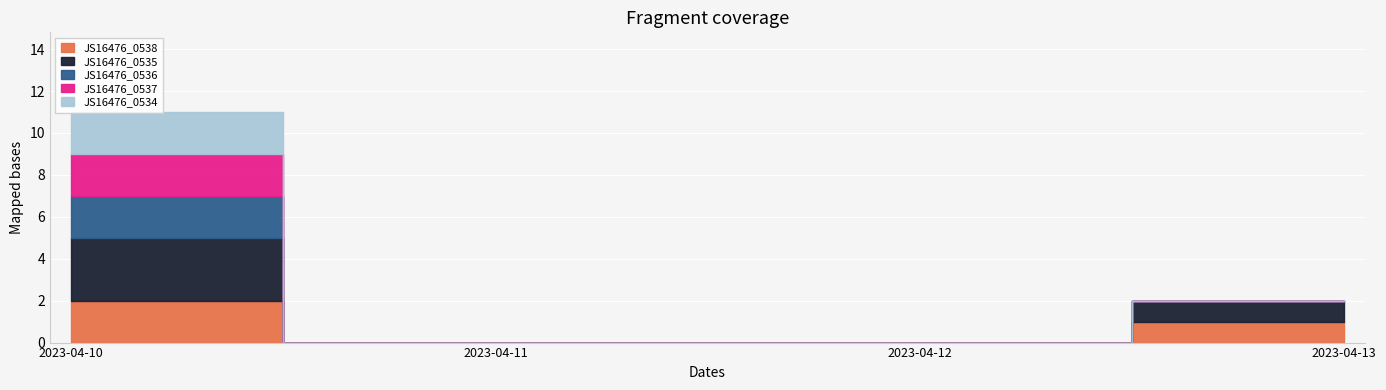

True or false: JS16476_0535 has a value of 3 at 2023-04-10.

True